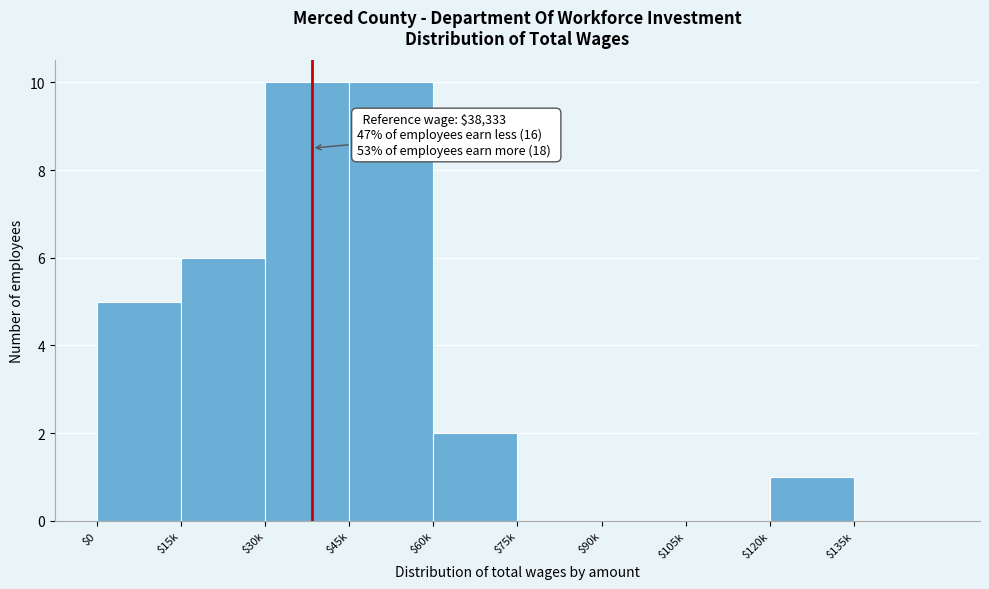

What is the sum of all values?

34